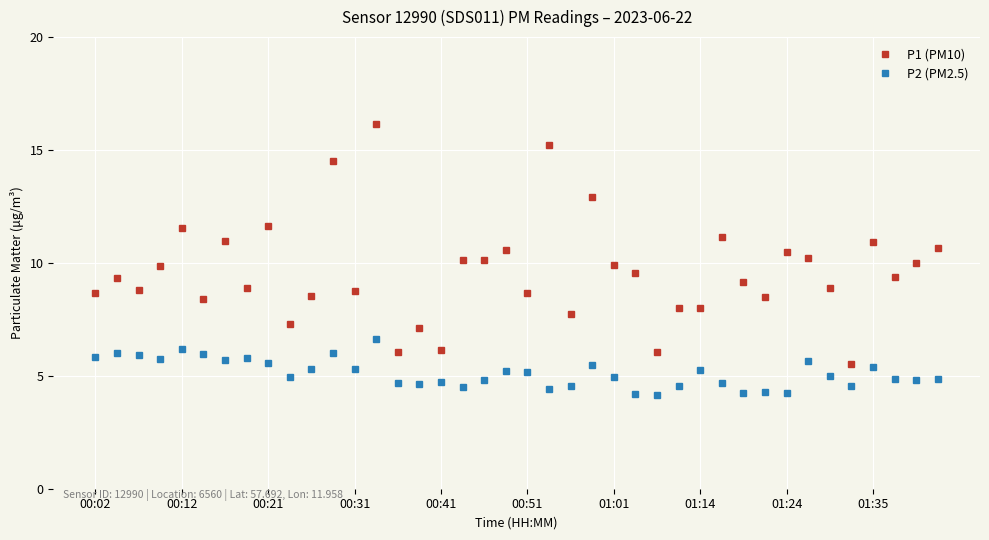

What is the difference between the maximum and second lowest values in the P2 (PM2.5) series?

2.4